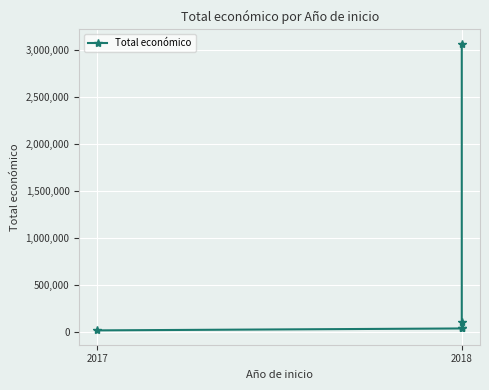

True or false: the data shows 32480 at 2018.

True